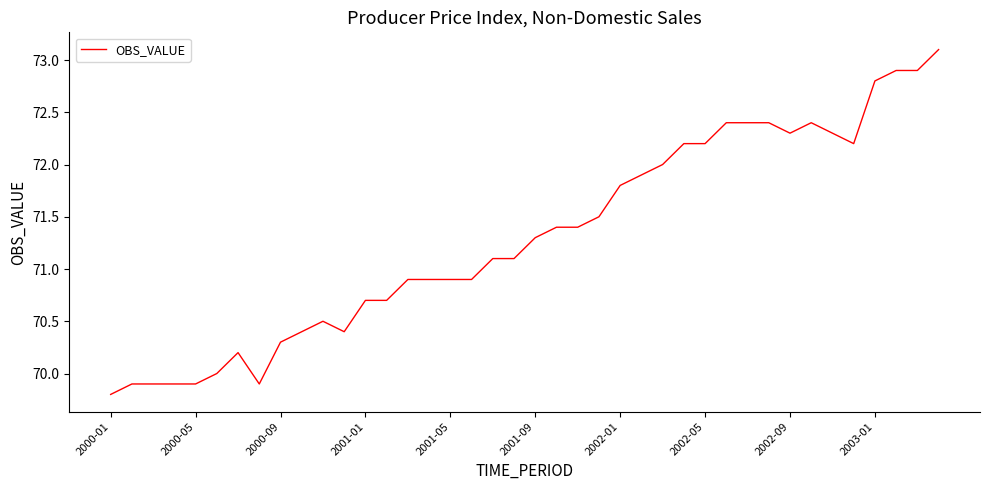

What is the maximum value shown in the chart?

73.1